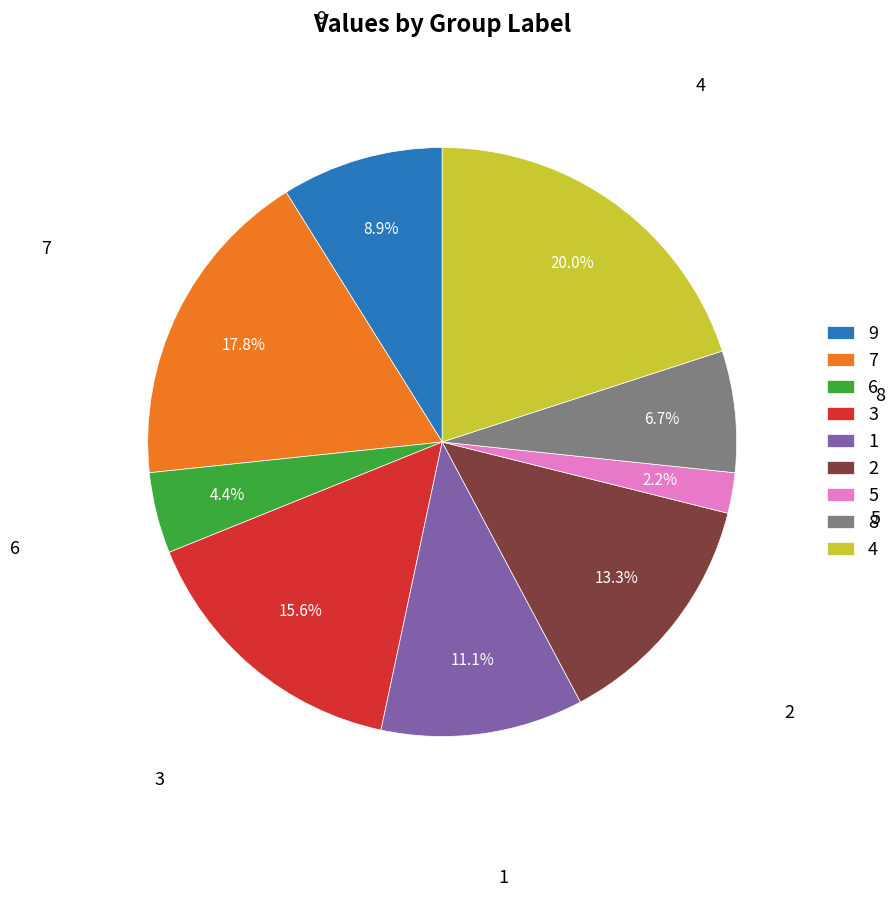

The 3 slice represents 3% of the pie. True or false?

False